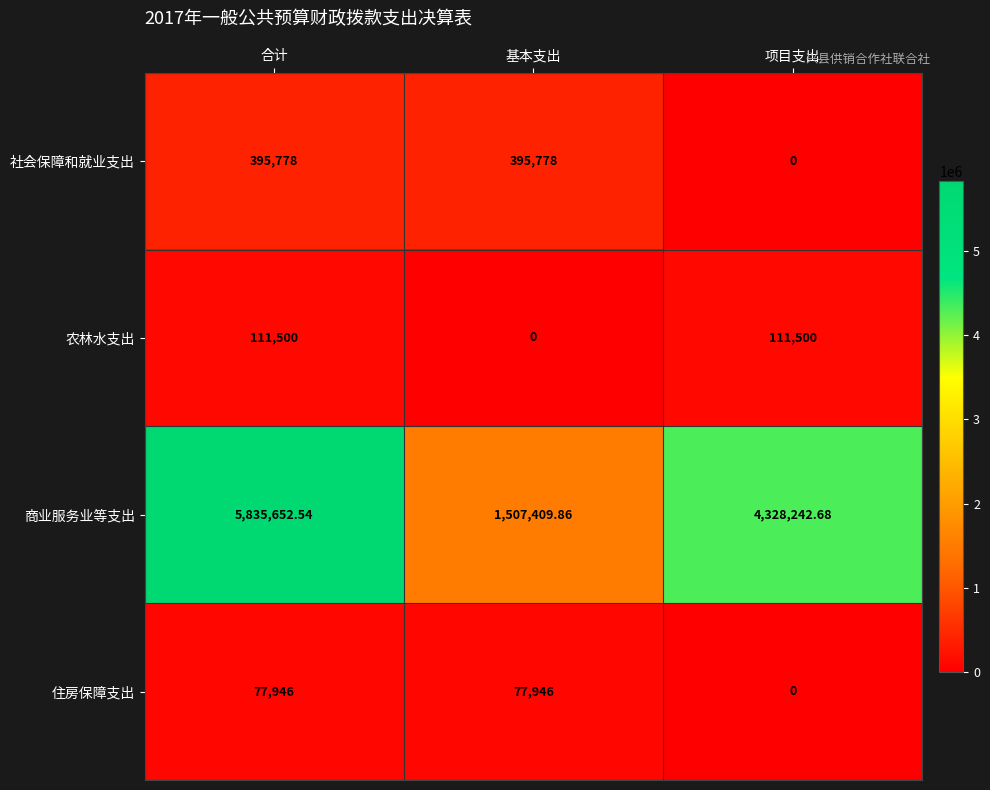

At which category is the sum across all series the highest?

合计